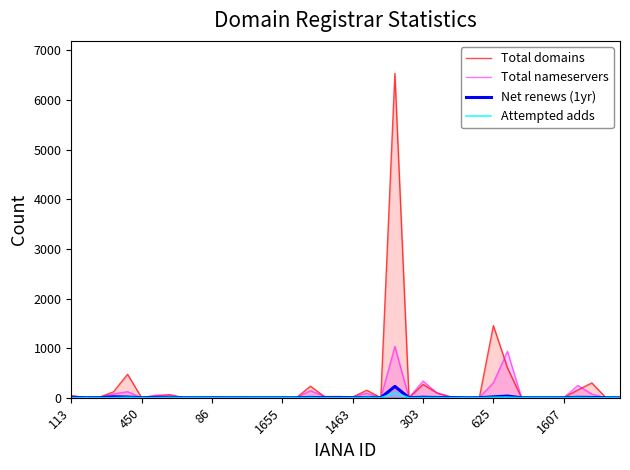

How many distinct data groups are displayed?

4